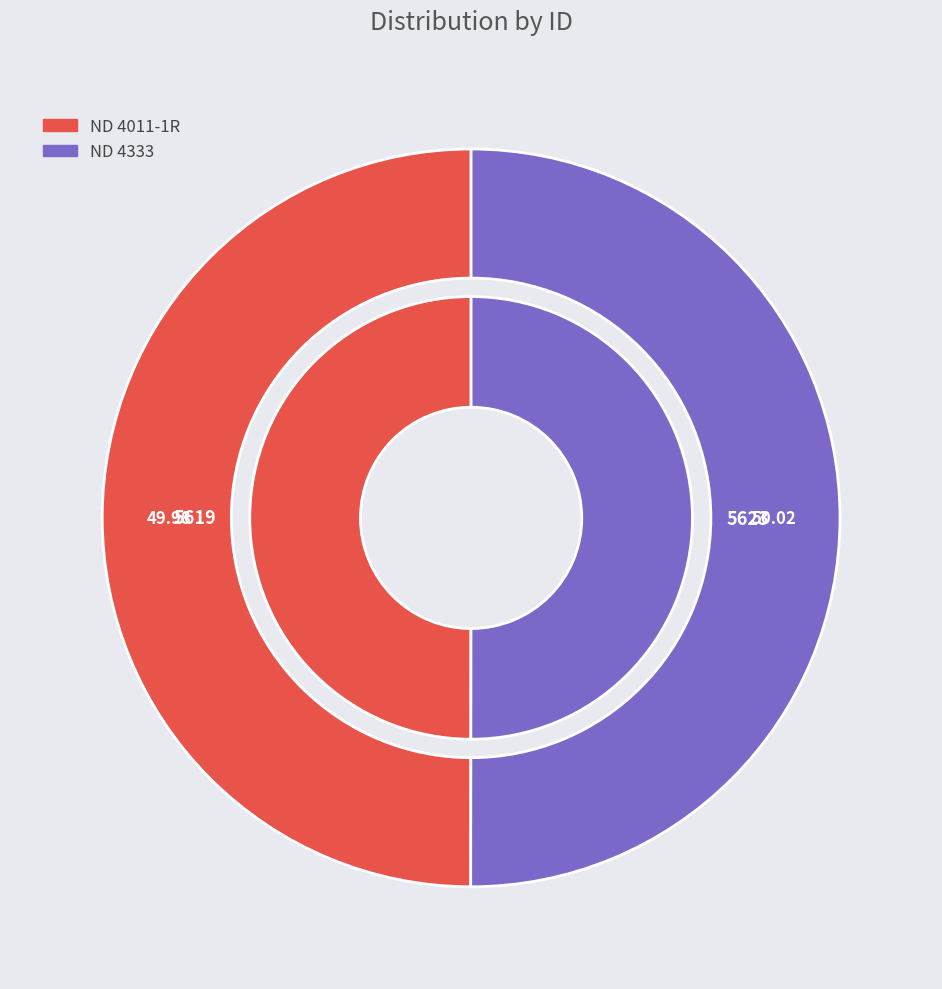

Which slice is the smallest?

ND 4011-1R